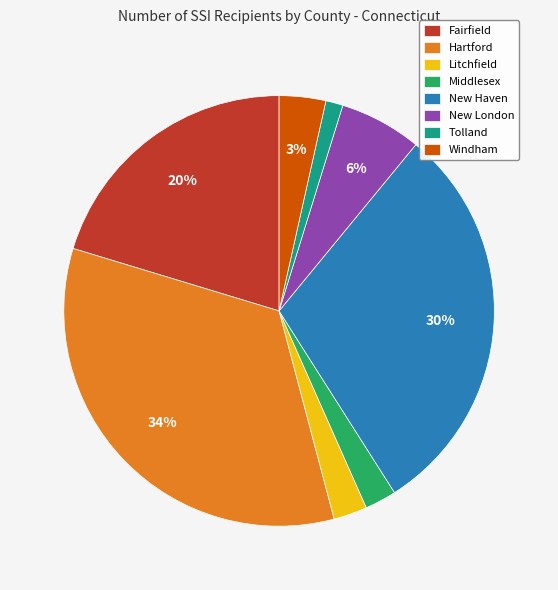

Is it true that Hartford is 43% of the pie?

False